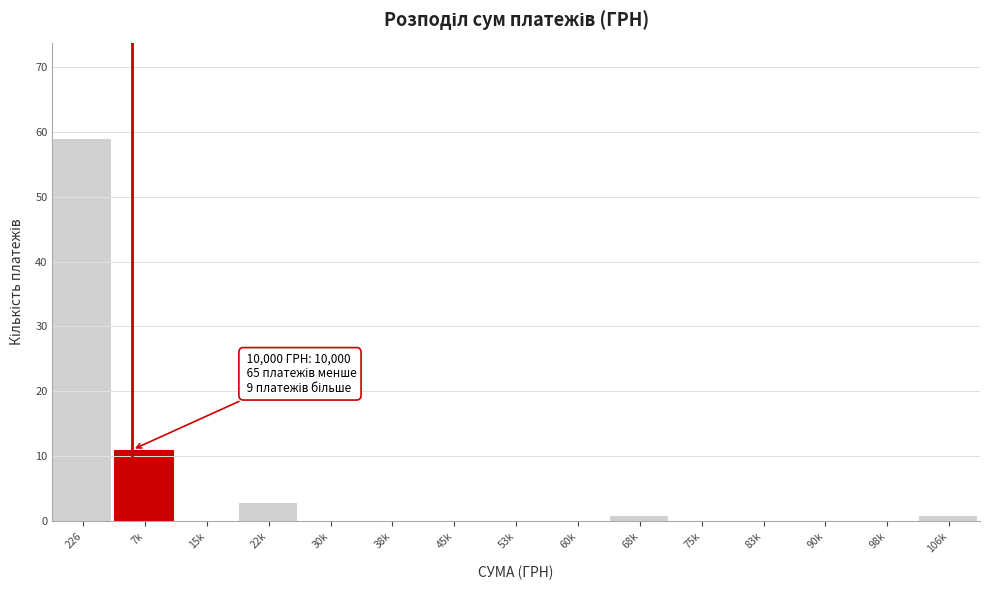

Reading left to right, transcribe all the data shown in this chart.

226=59	7k=11	15k=0	22k=3	30k=0	38k=0	45k=0	53k=0	60k=0	68k=1	75k=0	83k=0	90k=0	98k=0	106k=1